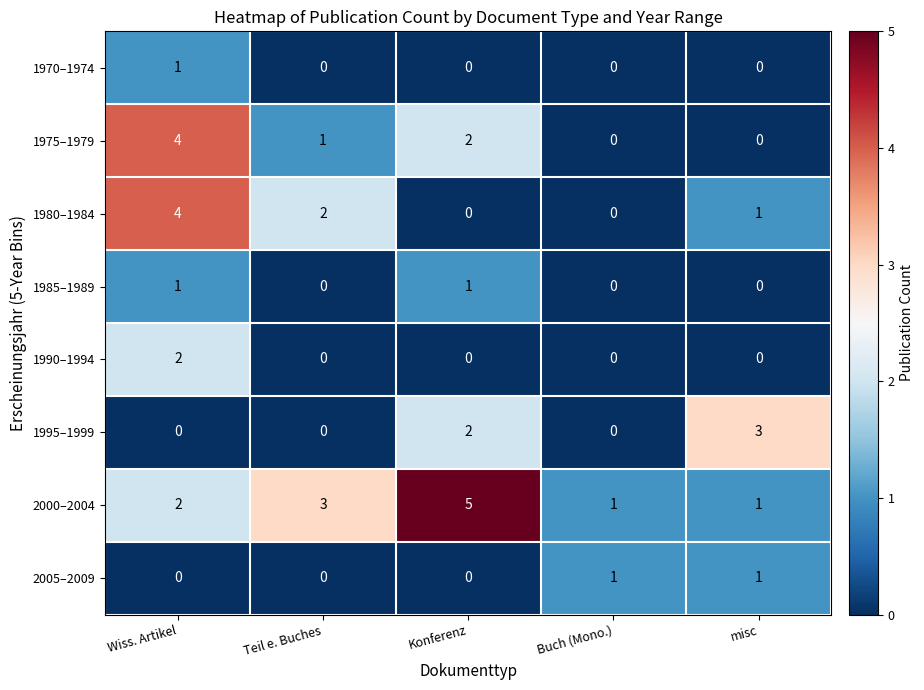

Count the 1990–1994 values in the range 0 to 1.

4